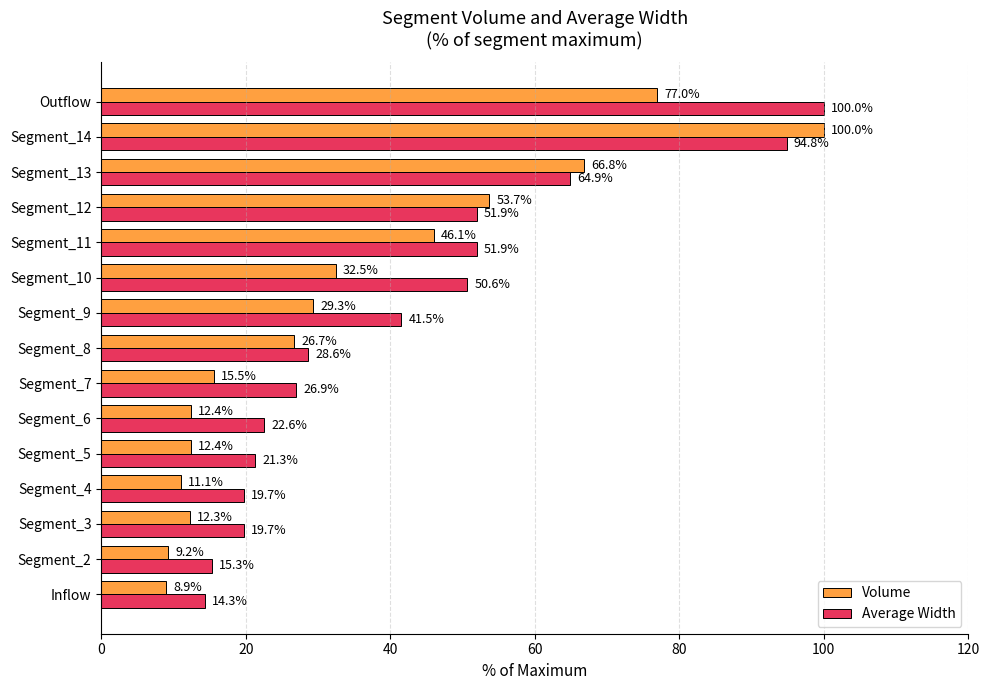

Is it true that Average Width equals 14.3 at Inflow?

True